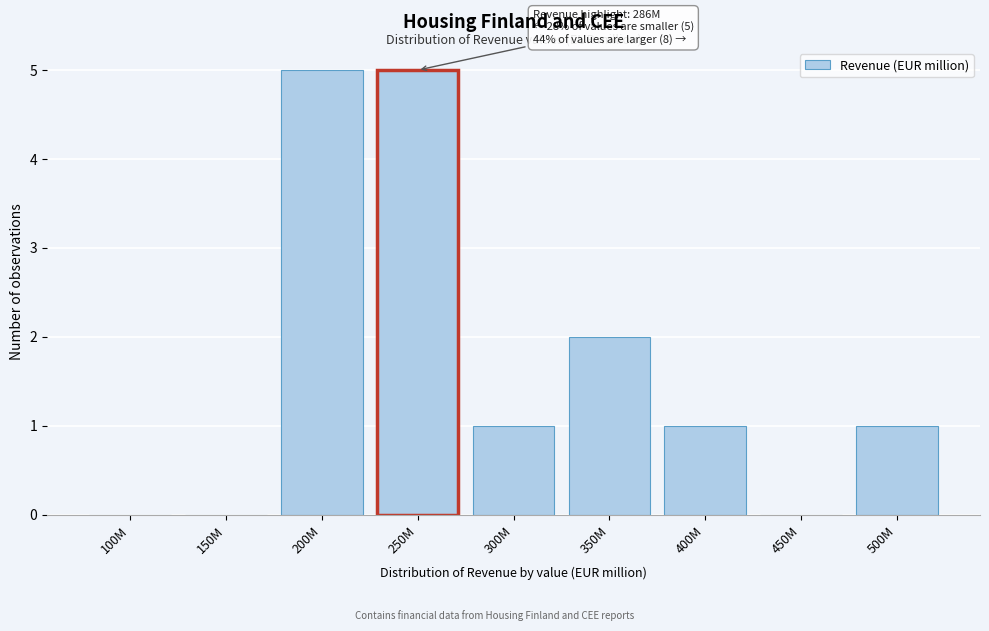

Reading right to left, transcribe all the data shown in this chart.

500M=1	450M=0	400M=1	350M=2	300M=1	250M=5	200M=5	150M=0	100M=0